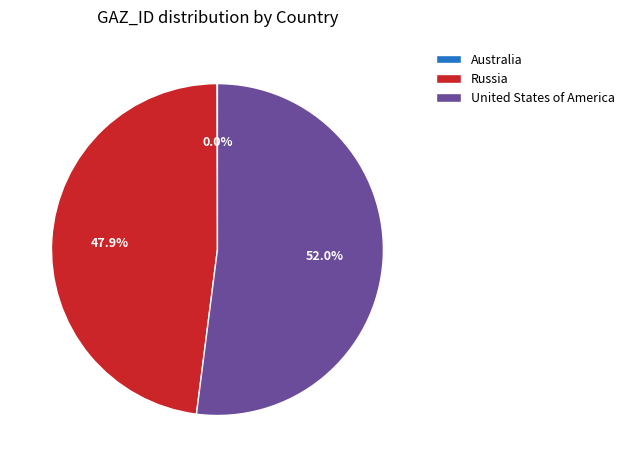

Is there any slice that represents more than half of the pie?

Yes